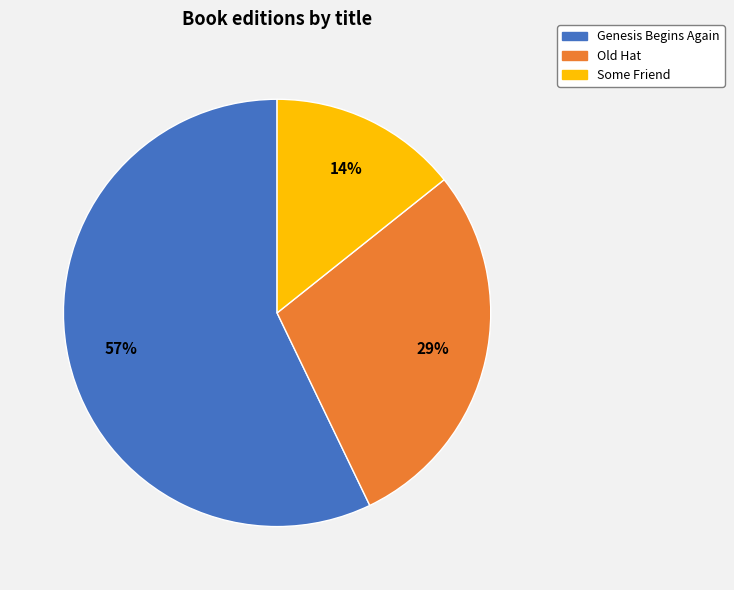

Rank the categories by value from lowest to highest.

Some Friend, Old Hat, Genesis Begins Again